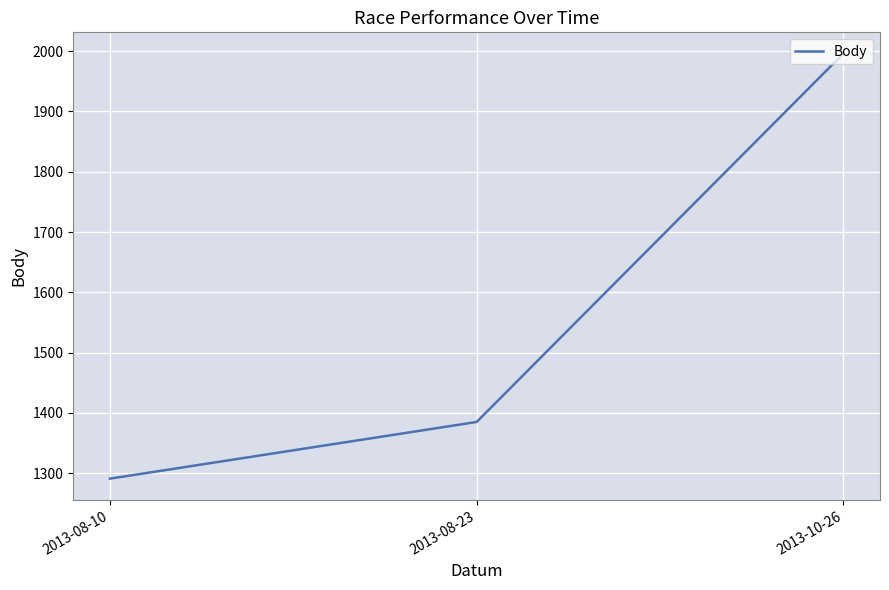

List the labels in order of value, largest first.

2013-10-26, 2013-08-23, 2013-08-10